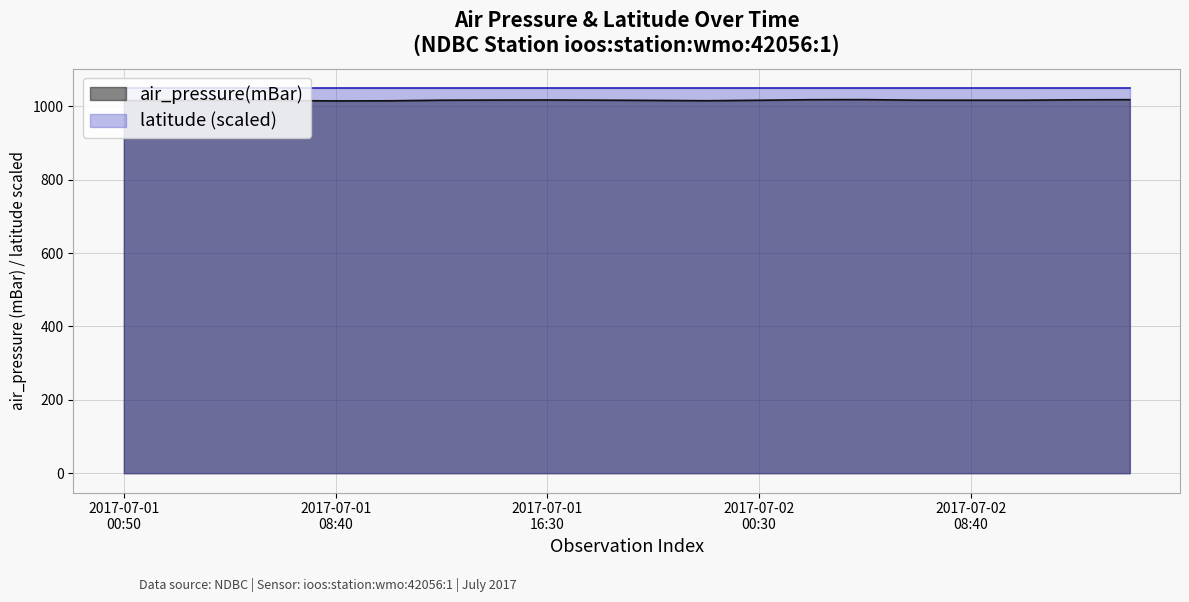

Which series has the largest range (max minus min)?

air_pressure(mBar)